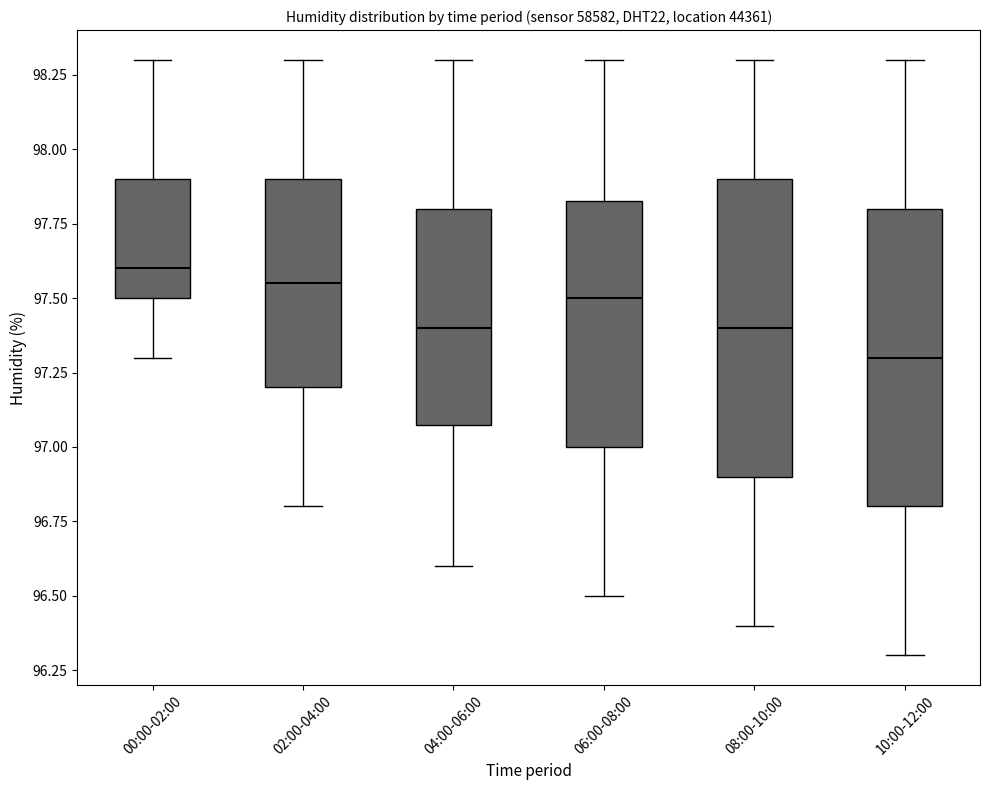

Where does the upper whisker of the box for 10:00-12:00 end on the y-axis? The values are not printed on the chart, so give them approximately, as read against the axis.

98.30